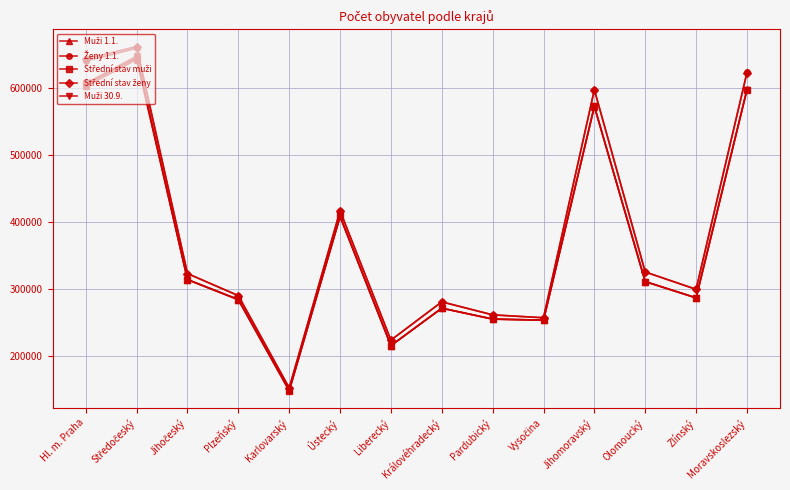

What is the difference between the highest and lowest values at Moravskoslezský?

26676